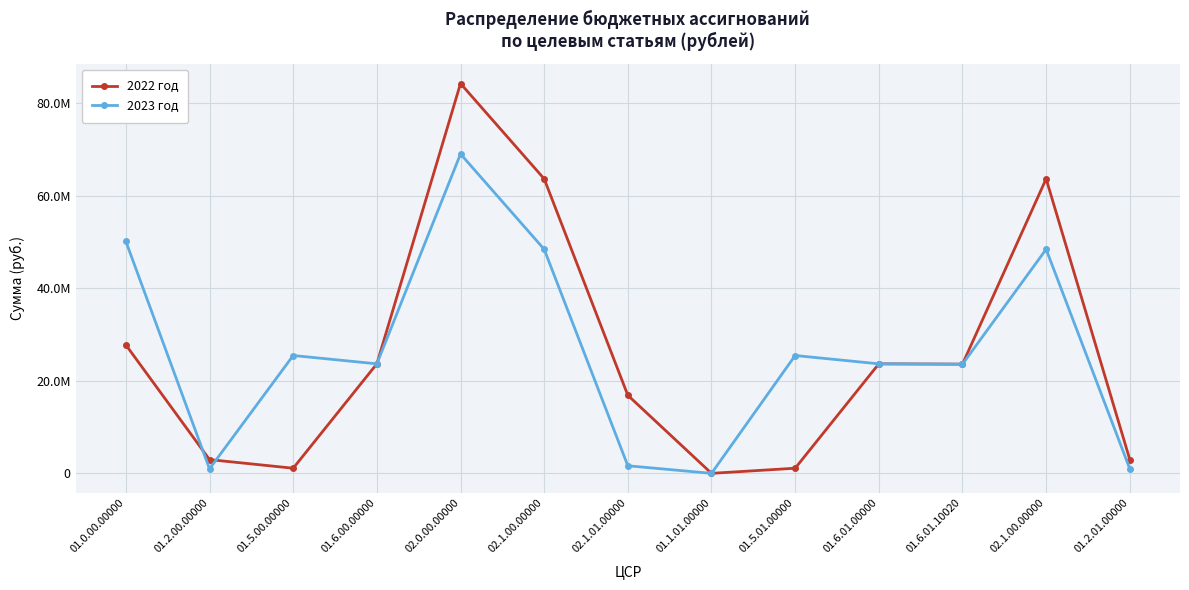

In 2023 год, how many points are lower than both neighbors (excluding endpoints)?

4